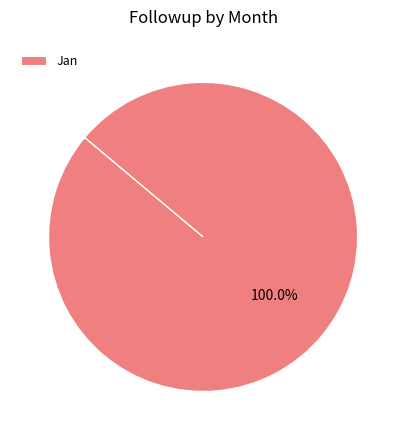

Rank the categories by value from lowest to highest.

Jan